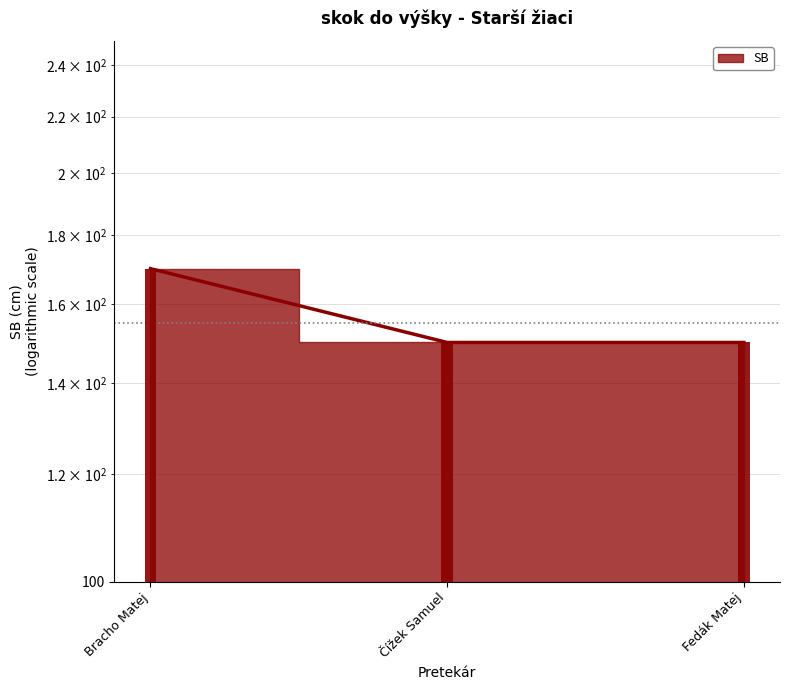

How many values exceed 150?

1